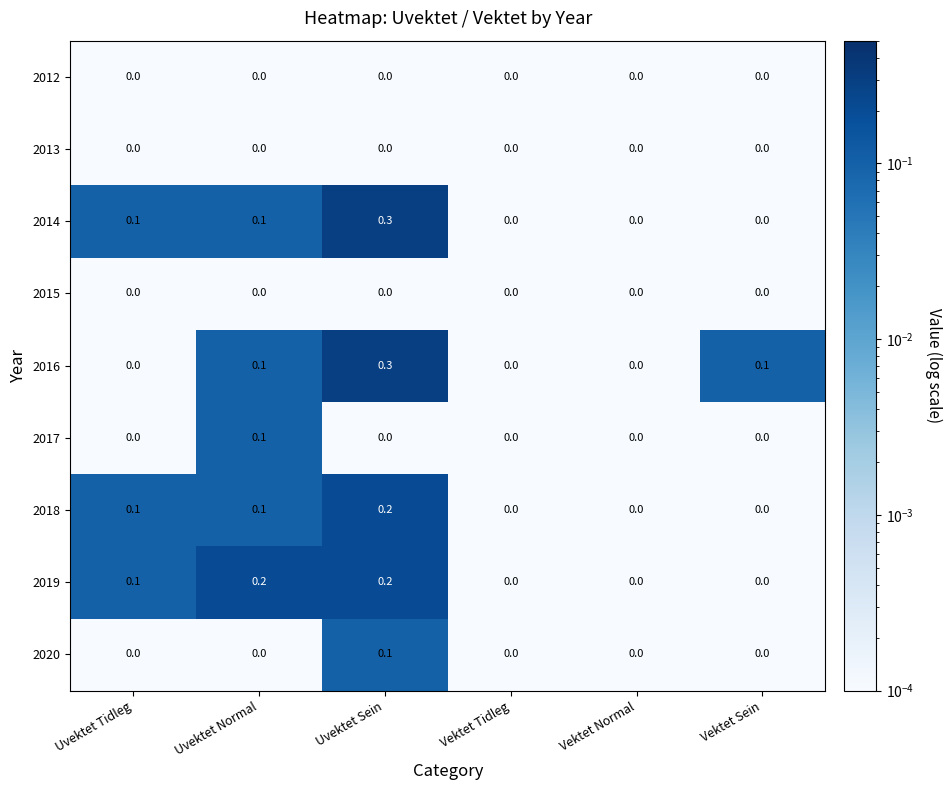

At which label does 2018 reach its peak?

Uvektet Sein